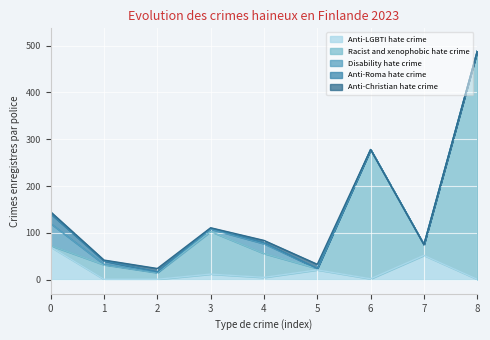

At which category is the sum across all series the highest?

8